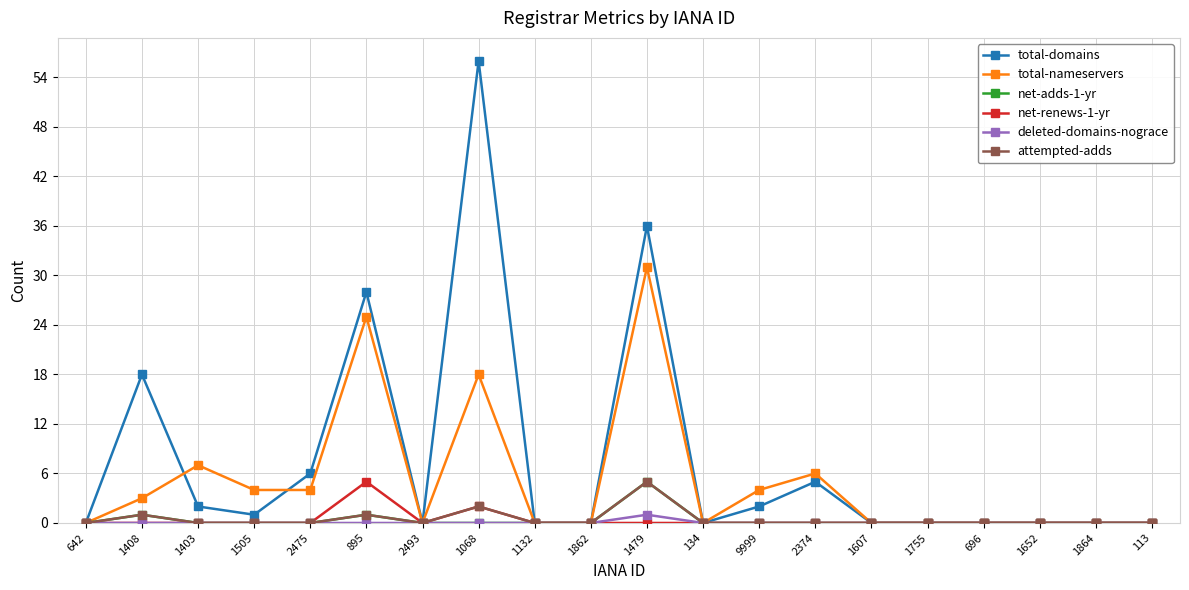

How many series are shown in this chart?

6